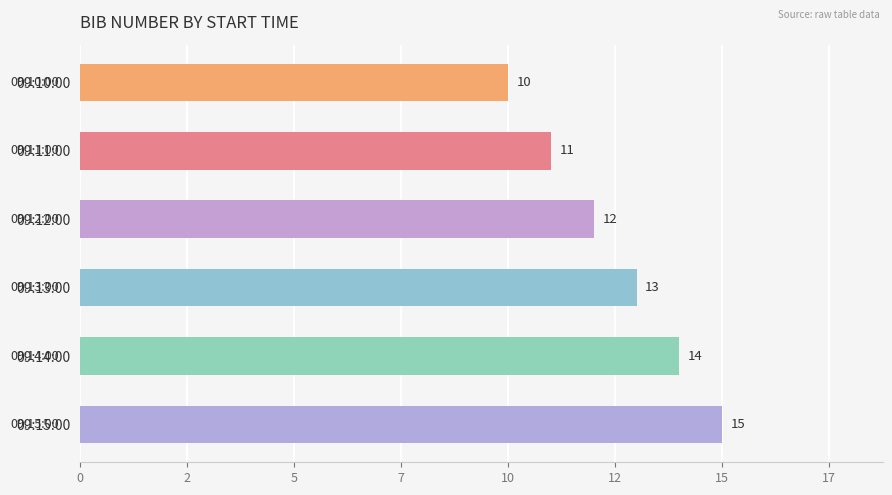

Does the chart contain any negative values?

No